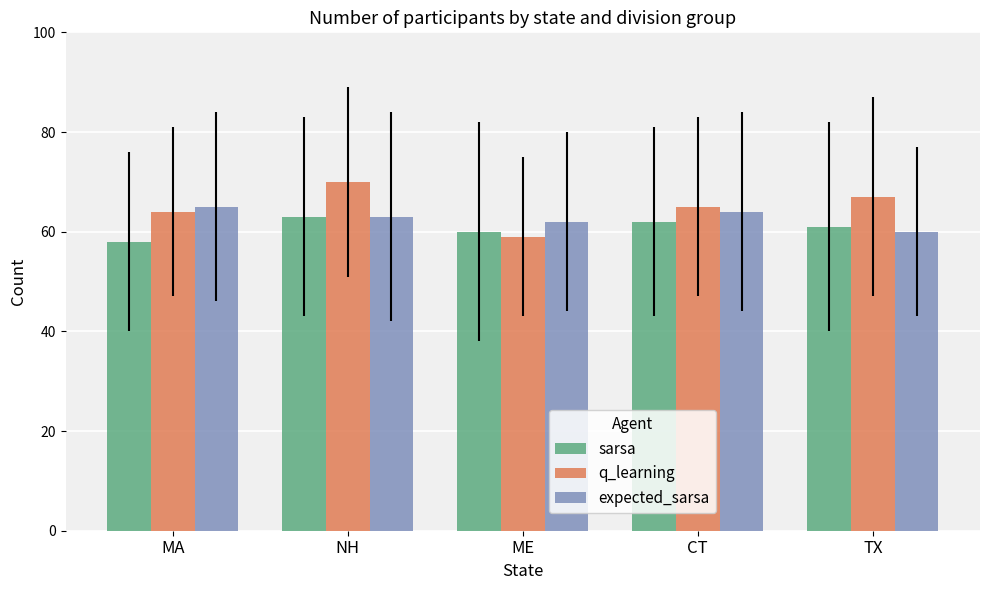

Is it true that expected_sarsa equals 16 at CT?

False